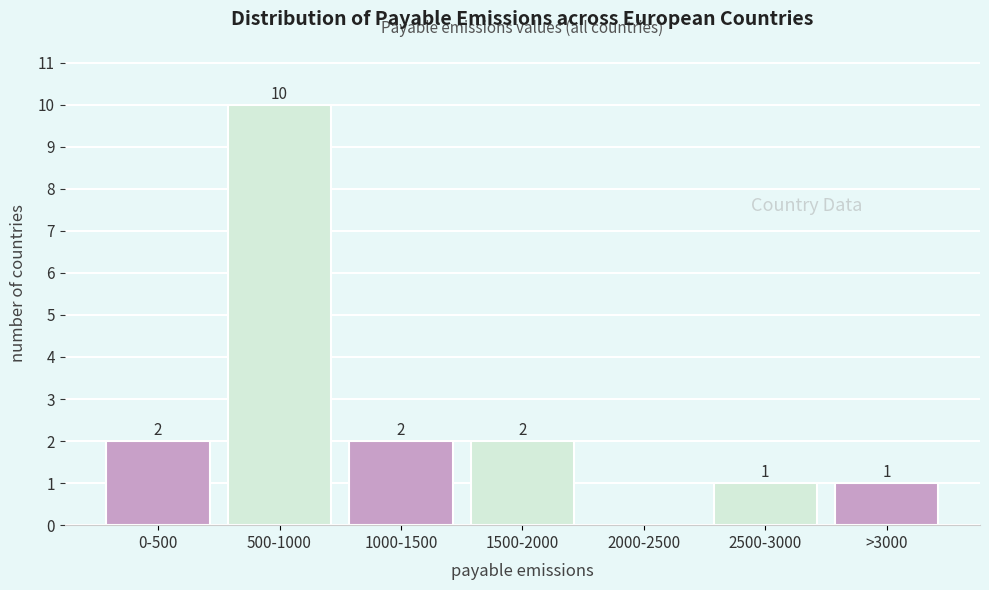

Reading left to right, transcribe all the data shown in this chart.

0-500=2	500-1000=10	1000-1500=2	1500-2000=2	2000-2500=0	2500-3000=1	>3000=1